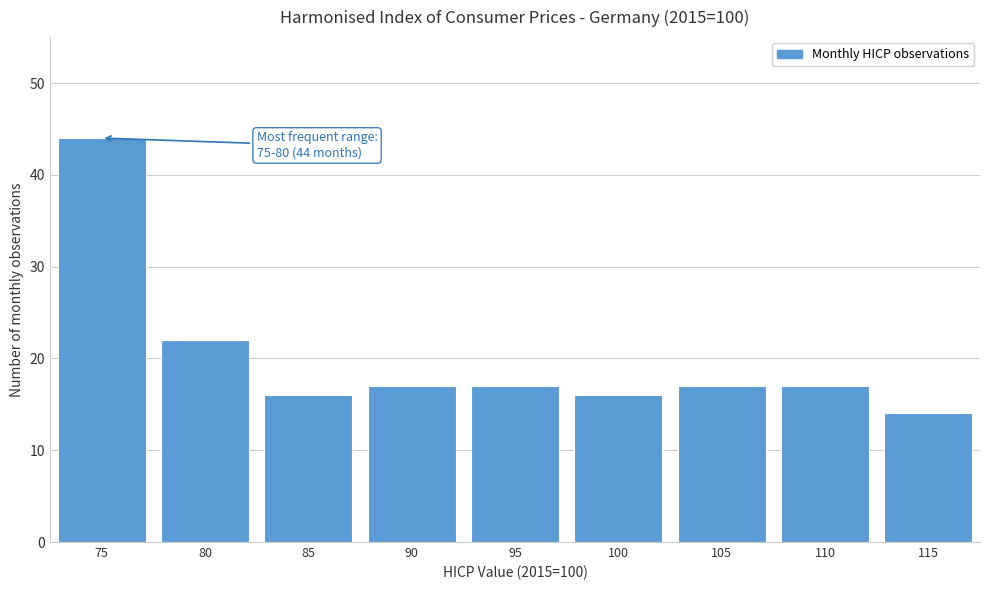

Reading left to right, list all the values displayed in this chart.

75=44	80=22	85=16	90=17	95=17	100=16	105=17	110=17	115=14